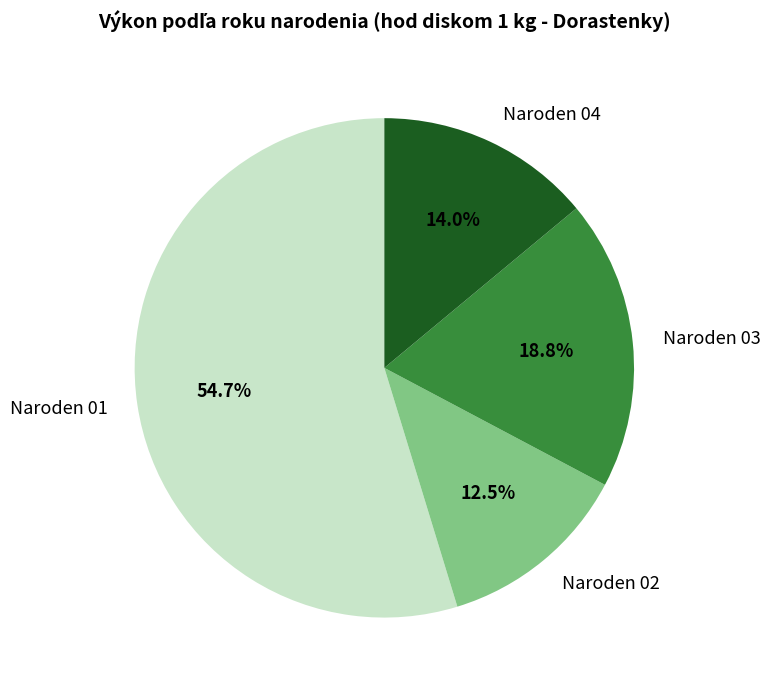

How many segments does this pie chart have?

4